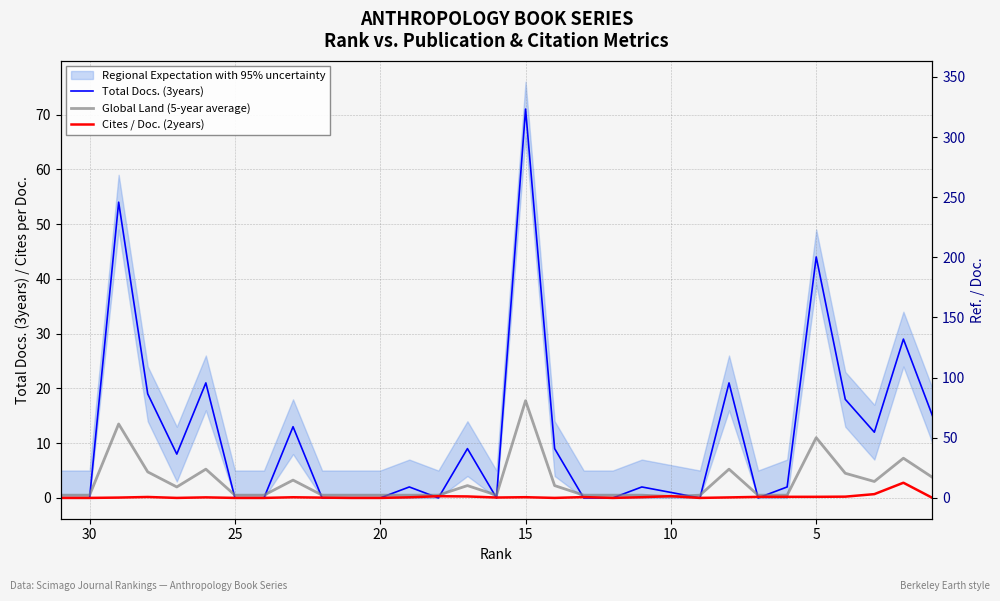

How many times do Cites / Doc. (2years) and Total Docs. (3years) cross each other?

8